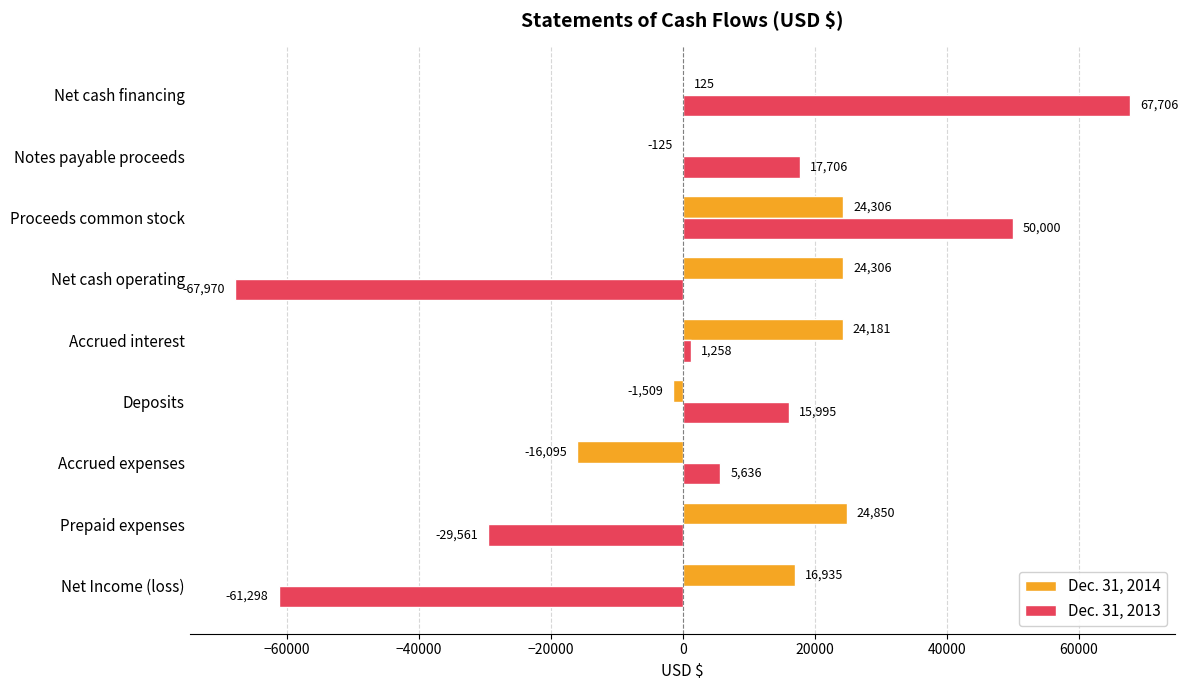

What is the approximate value of Dec. 31, 2014 at Net cash operating, to the nearest 10?

24310